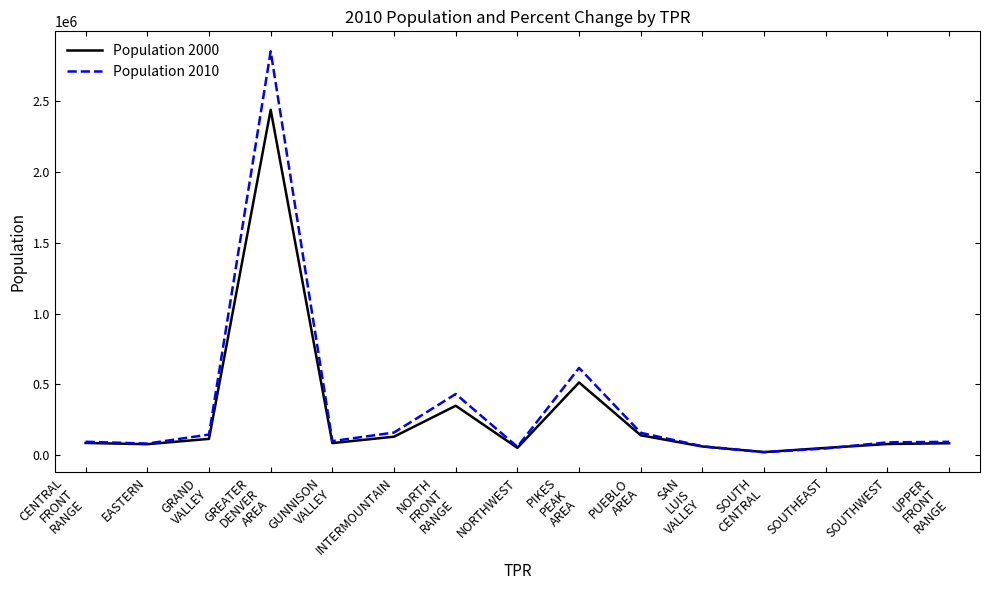

Where does the Population 2000 series first go above 86348?

CENTRAL
FRONT
RANGE